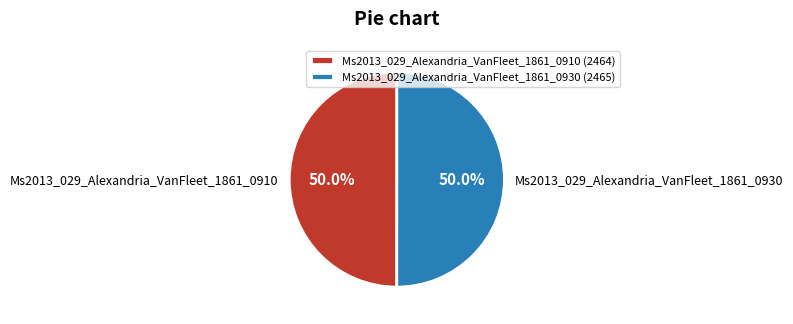

True or false: Ms2013_029_Alexandria_VanFleet_1861_0910 accounts for 50% of the total.

True